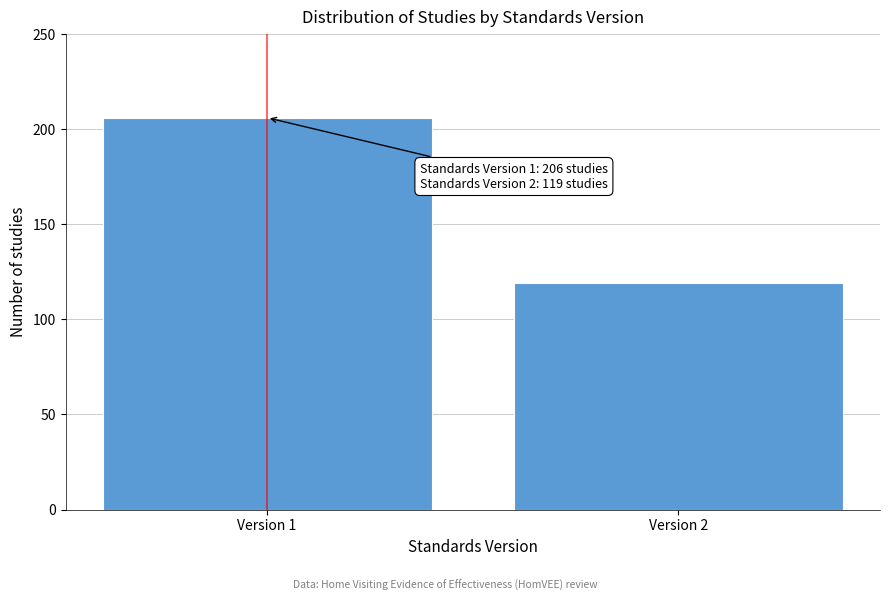

Reading right to left, list all the values displayed in this chart.

Version 2=119	Version 1=206